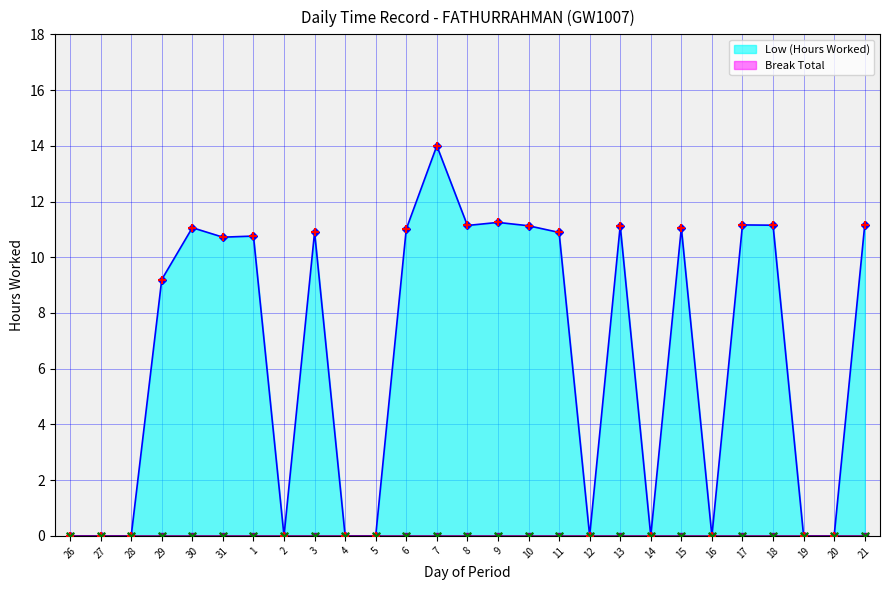

What is the change in value from 30 to 13?

+0.1